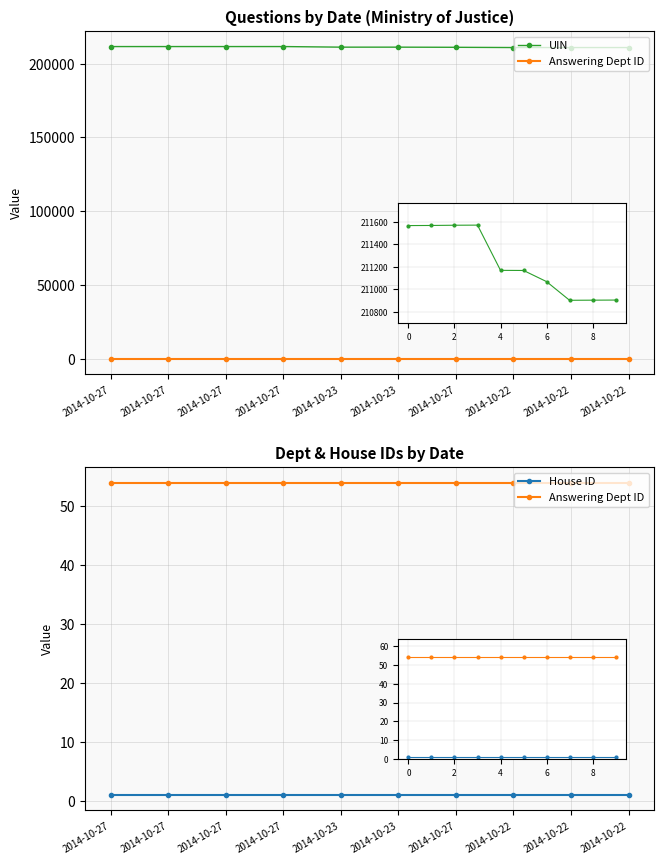

Reading right to left, extract all data points from this chart.

UIN: 2014-10-22=210906	2014-10-22=210905	2014-10-22=210904	2014-10-27=211070	2014-10-23=211169	2014-10-23=211170	2014-10-27=211572	2014-10-27=211571	2014-10-27=211569	2014-10-27=211568
Answering Dept ID: 2014-10-22=54	2014-10-22=54	2014-10-22=54	2014-10-27=54	2014-10-23=54	2014-10-23=54	2014-10-27=54	2014-10-27=54	2014-10-27=54	2014-10-27=54
House ID: 2014-10-22=1	2014-10-22=1	2014-10-22=1	2014-10-27=1	2014-10-23=1	2014-10-23=1	2014-10-27=1	2014-10-27=1	2014-10-27=1	2014-10-27=1